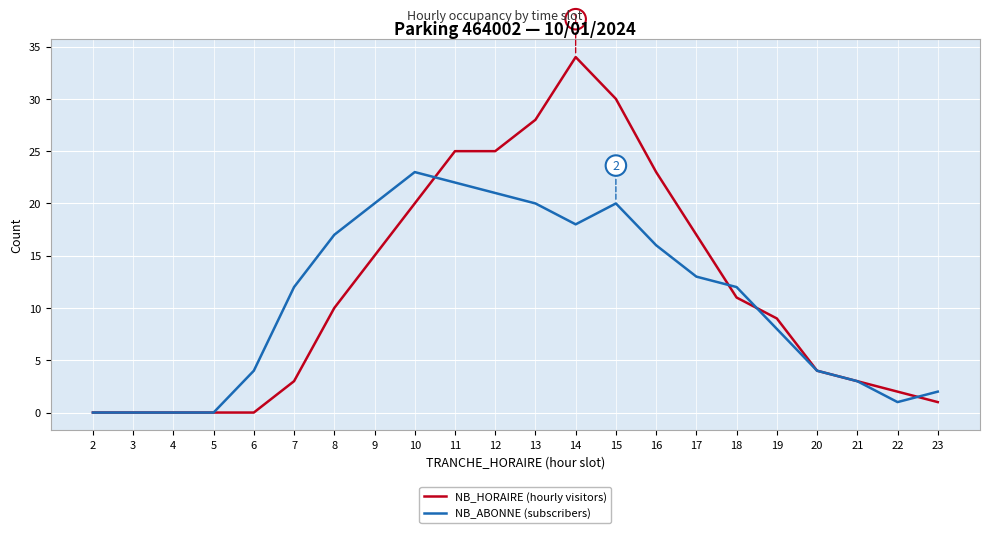

List the series in order of their peak value, highest first.

NB_HORAIRE (hourly visitors), NB_ABONNE (subscribers)